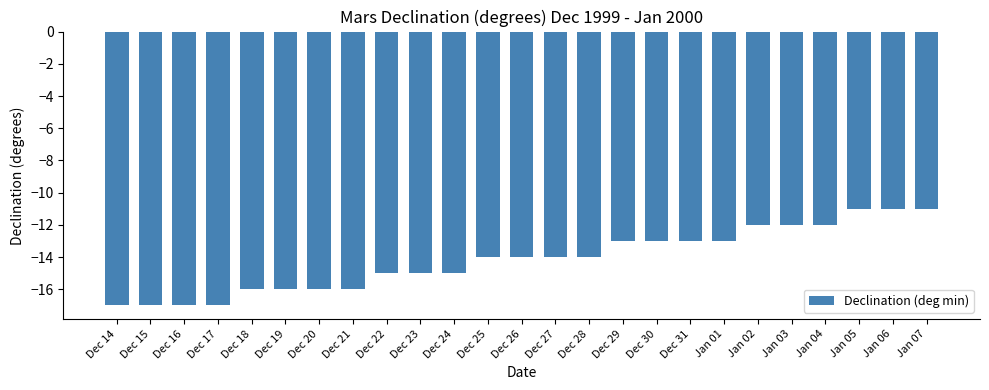

How many bars are there in total?

25